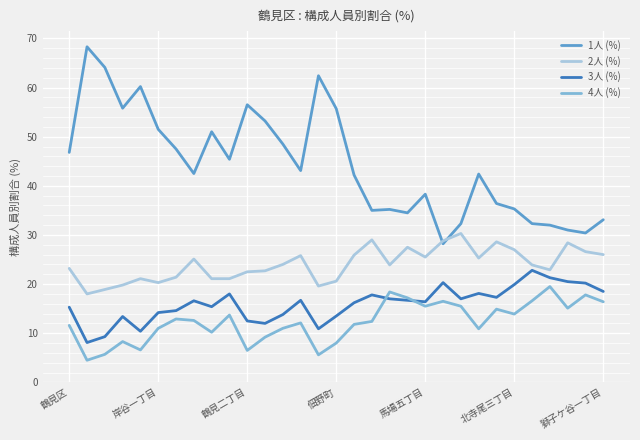

True or false: 1人 (%) and 3人 (%) cross at least once.

False